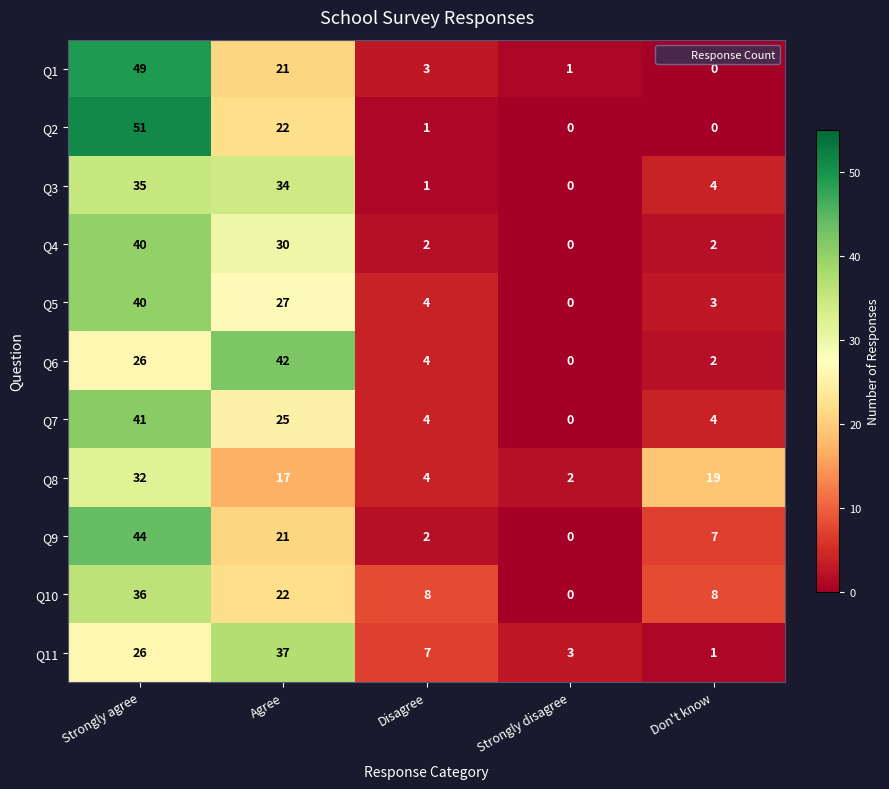

How many data points does each series have?

5